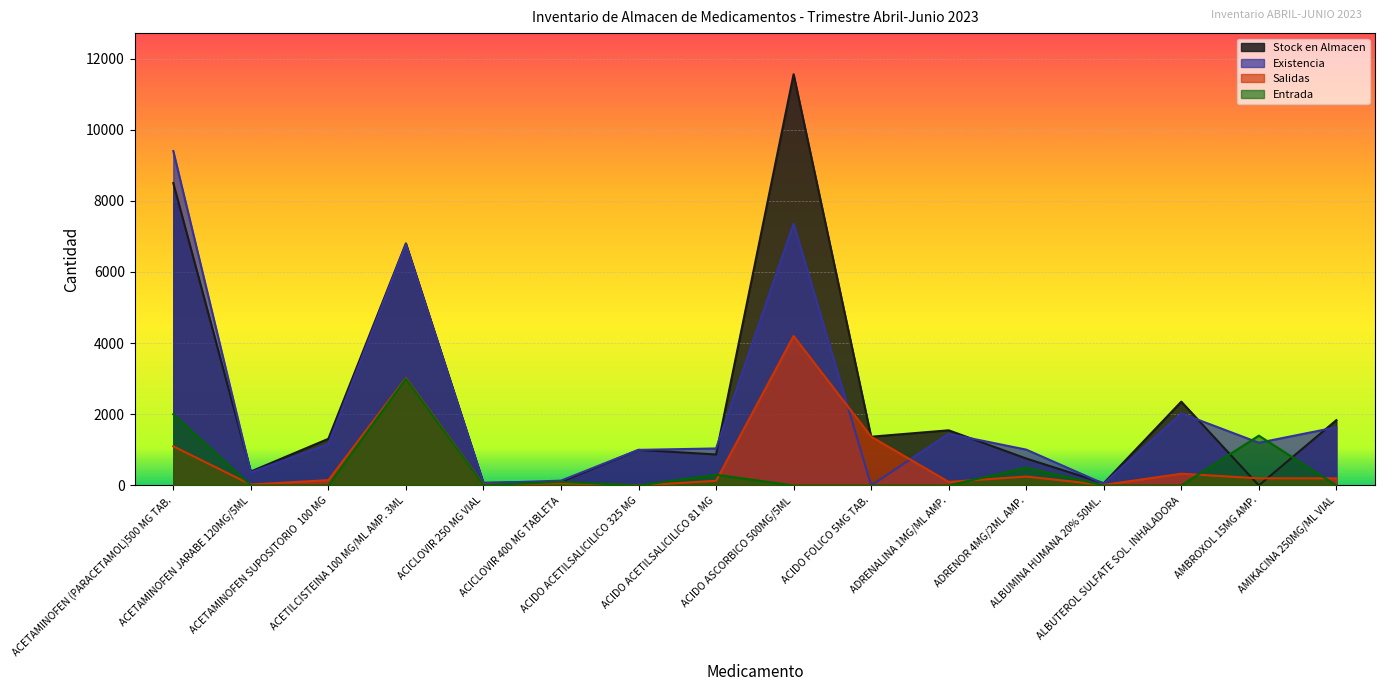

The value of Salidas at ADRENOR 4MG/2ML AMP. is 250. True or false?

True